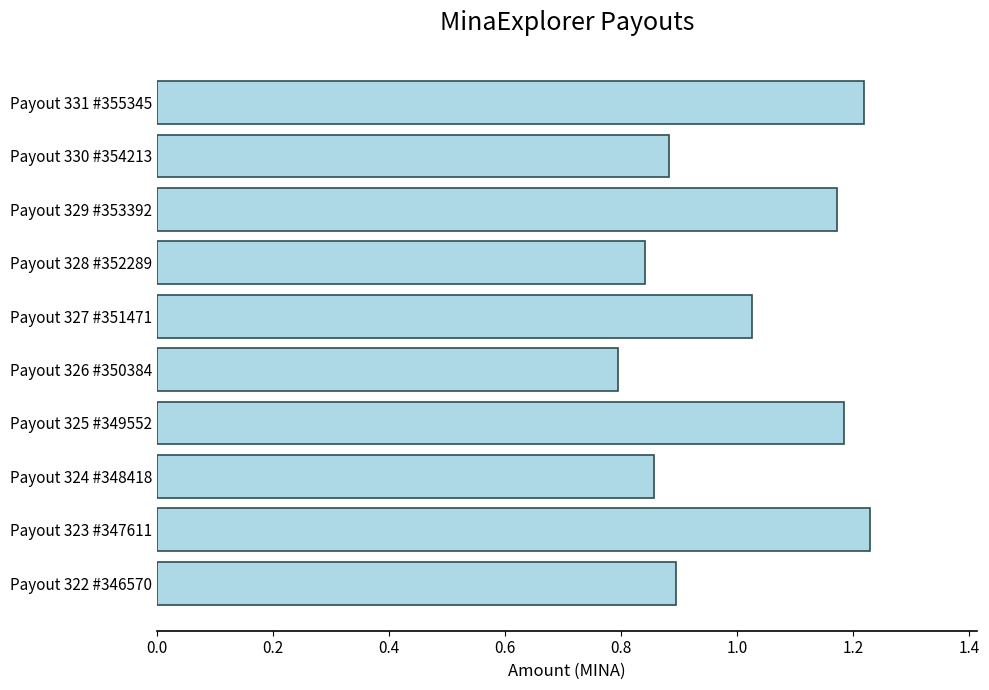

What is the difference between the maximum and minimum values?

0.4